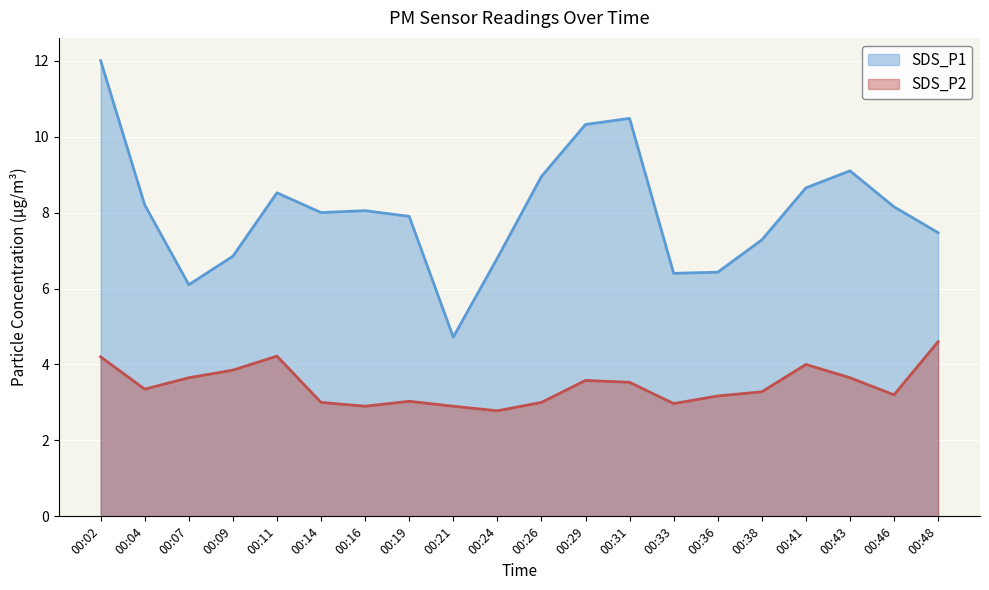

True or false: SDS_P2 and SDS_P1 intersect in this chart.

False